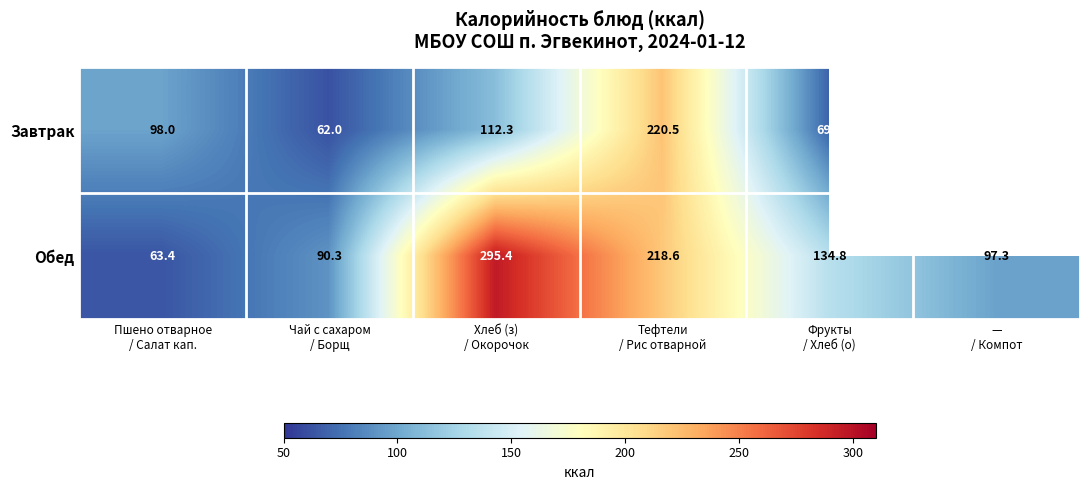

What is the difference between the maximum and minimum values in the Обед series?

232.0